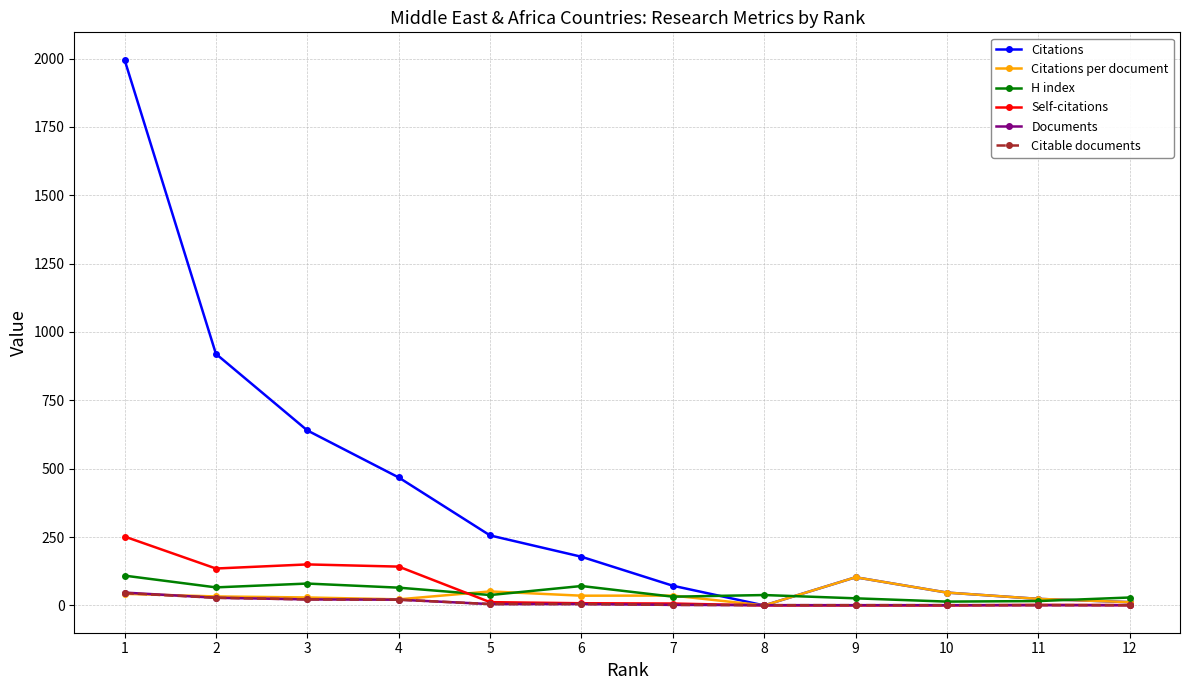

How many data points in Citations per document are above 35?

6